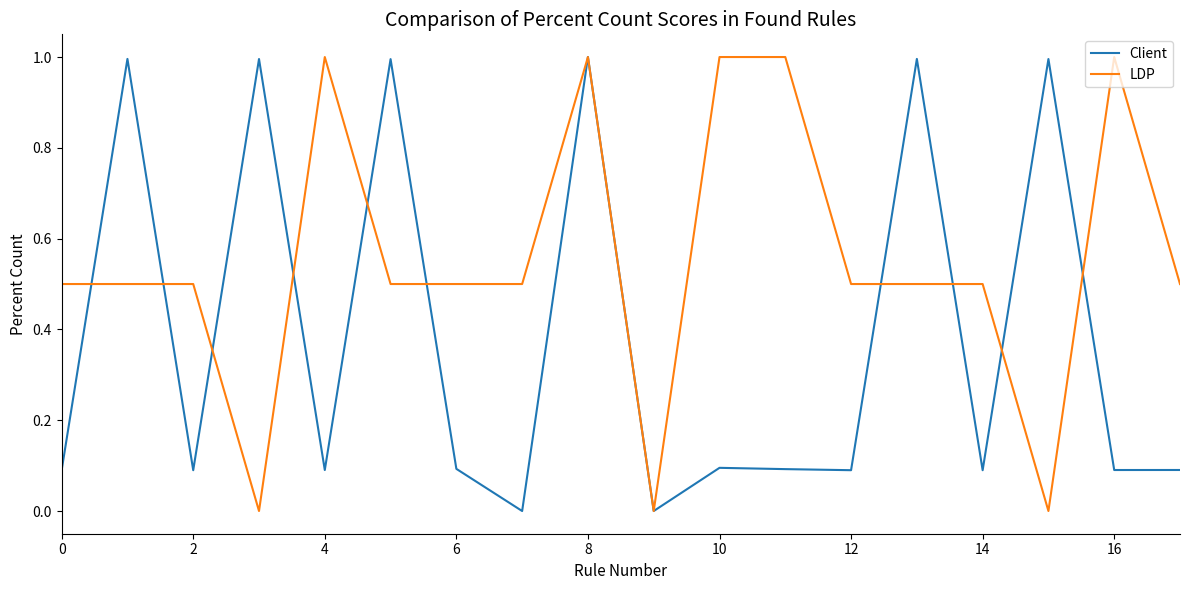

What is the maximum value shown in the chart?

1.0